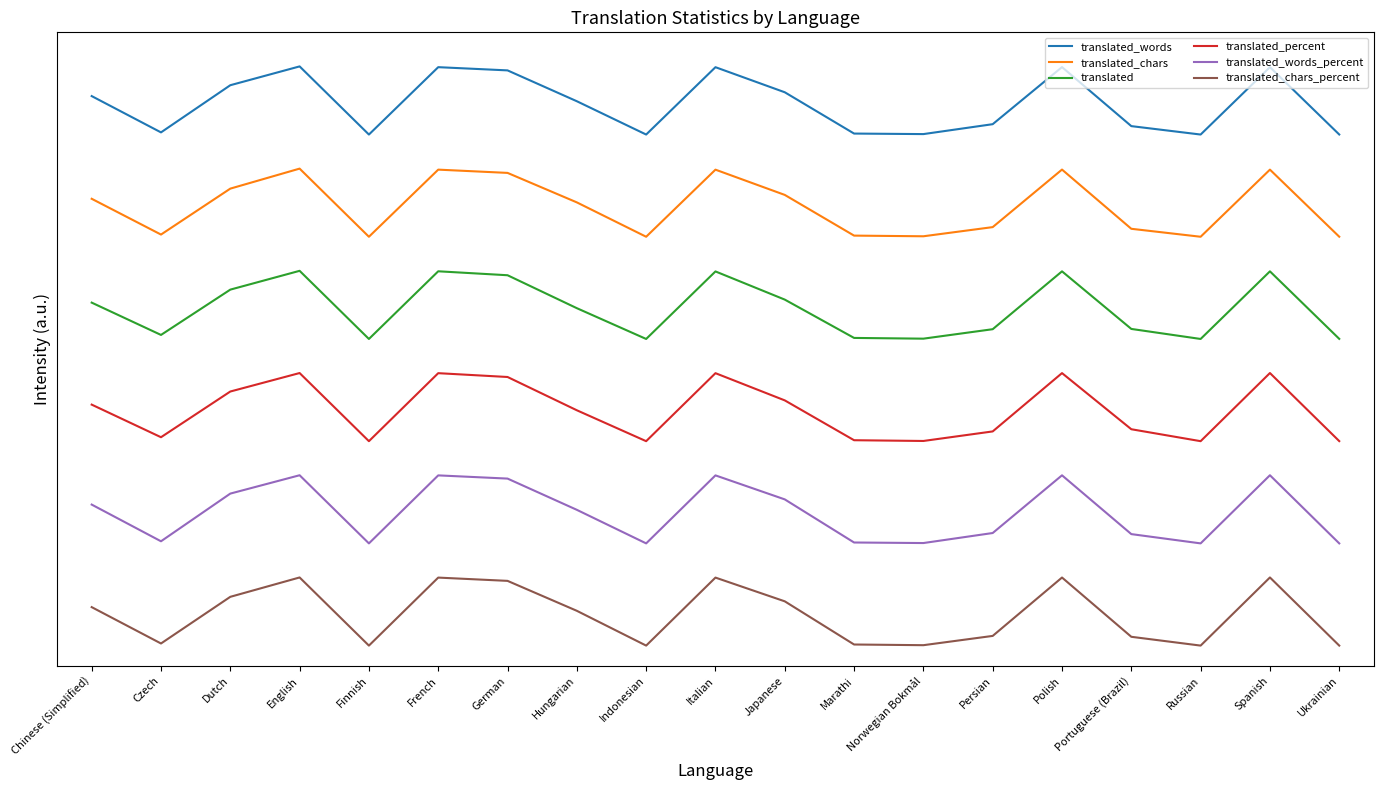

At which label is translated_words closest to 8?

Hungarian